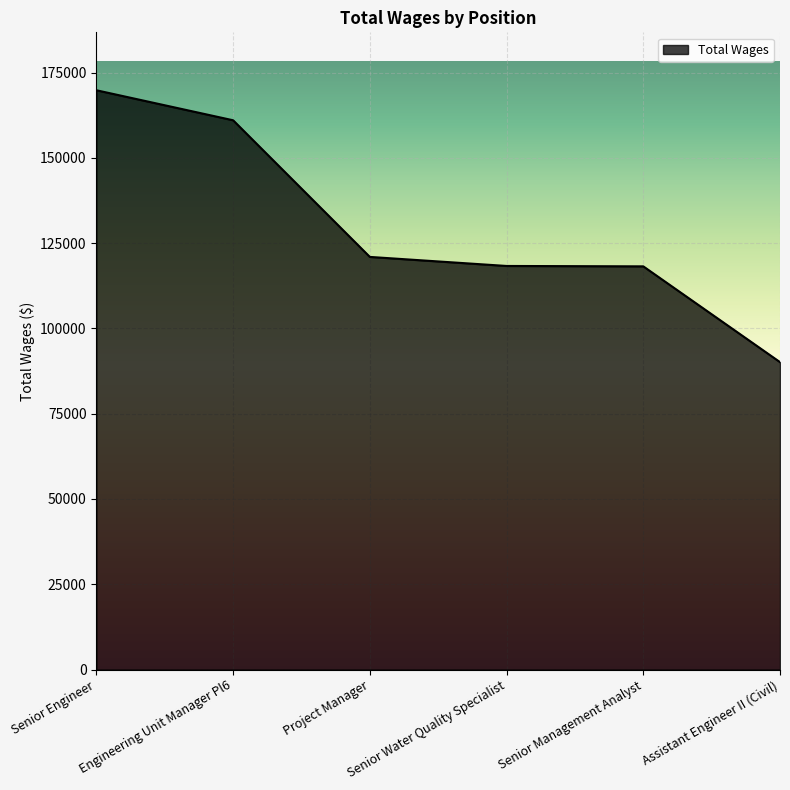

What is the difference between the maximum and minimum values?

79699